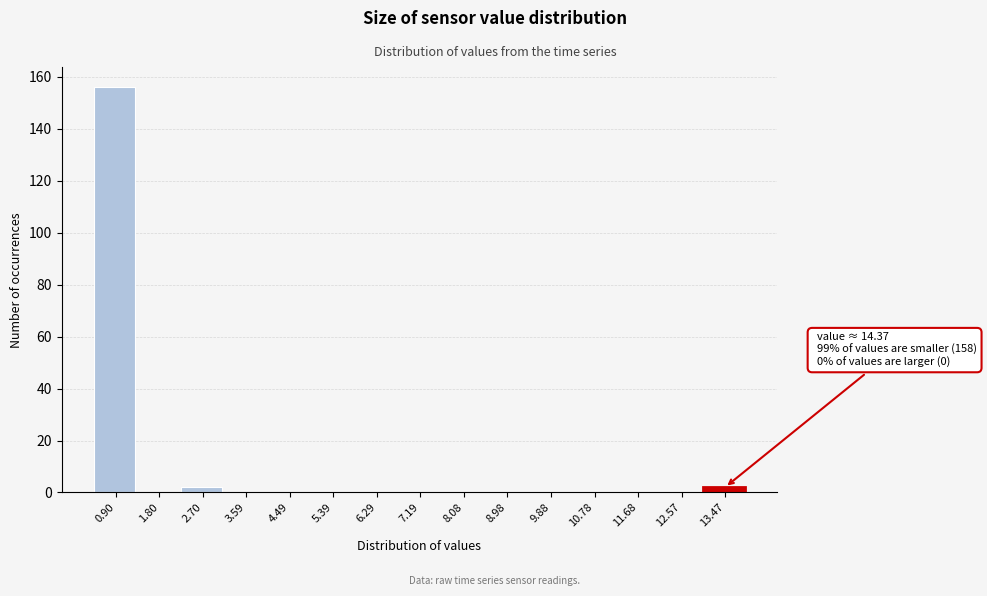

Reading right to left, extract all data points from this chart.

13.47=2	12.57=0	11.68=0	10.78=0	9.88=0	8.98=0	8.08=0	7.19=0	6.29=0	5.39=0	4.49=0	3.59=0	2.70=2	1.80=0	0.90=156